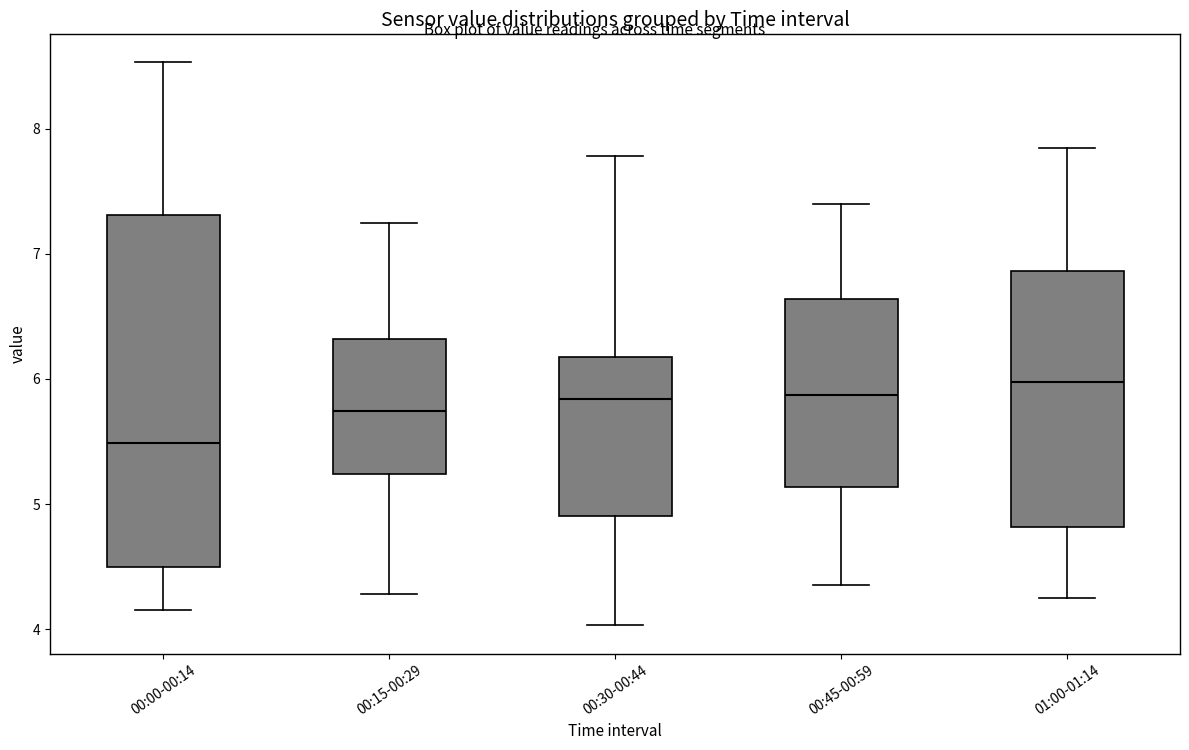

Reading left to right, transcribe this box plot: for each box, give where its median line is, the range the box spans, and where its two whiskers end, as read against the y-axis. The values are not printed on the chart, so give them approximately, as read against the axis.

00:00-00:14: median 5.5, box 4.5 to 7.3, whiskers 4.2 to 8.5
00:15-00:29: median 5.7, box 5.2 to 6.3, whiskers 4.3 to 7.3
00:30-00:44: median 5.8, box 4.9 to 6.2, whiskers 4.0 to 7.8
00:45-00:59: median 5.9, box 5.1 to 6.6, whiskers 4.4 to 7.4
01:00-01:14: median 6.0, box 4.8 to 6.9, whiskers 4.3 to 7.9